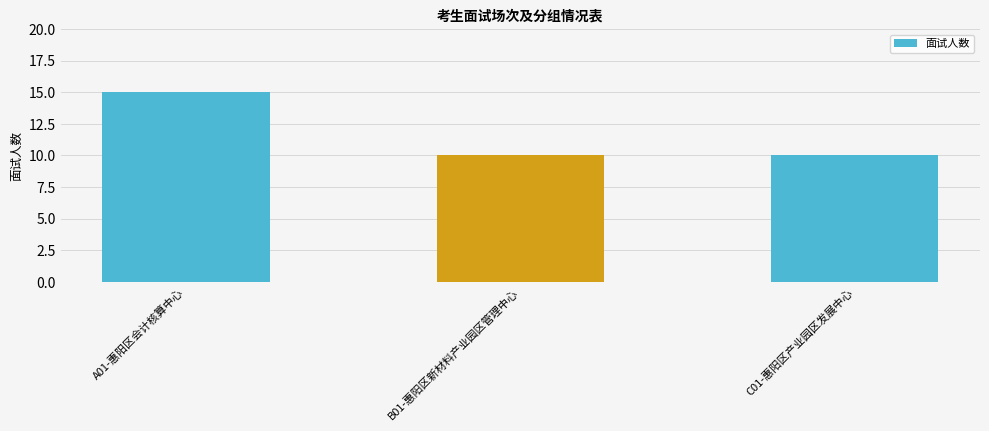

What is the minimum value shown in the chart?

10